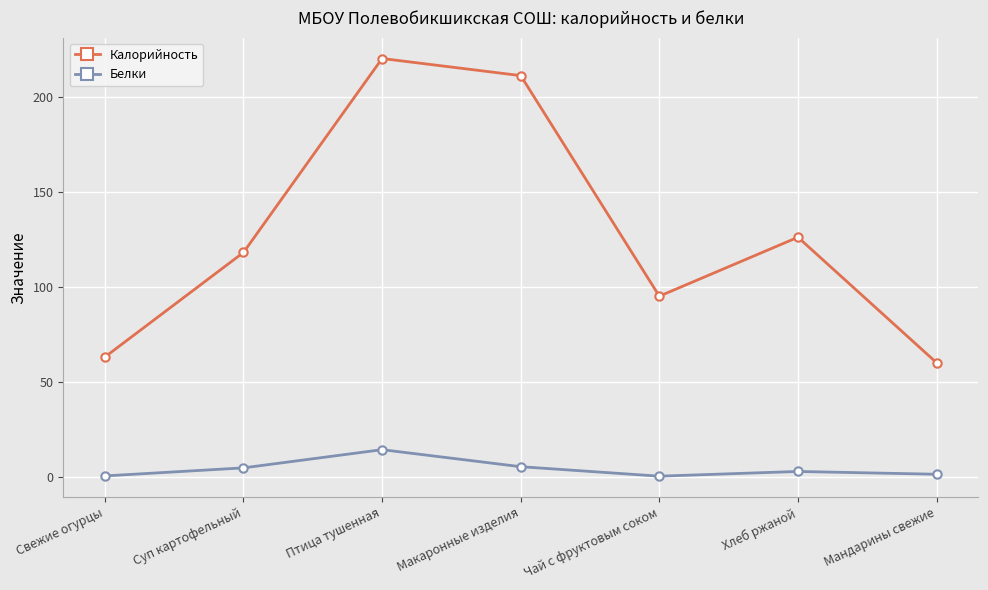

How many categories are shown in the chart?

7